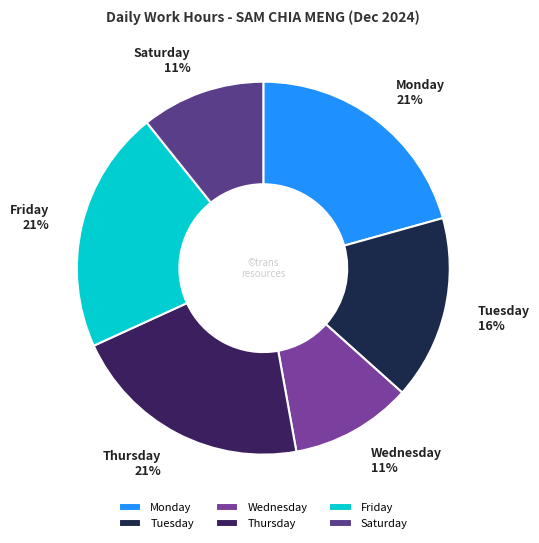

How many slices are in this pie chart?

6